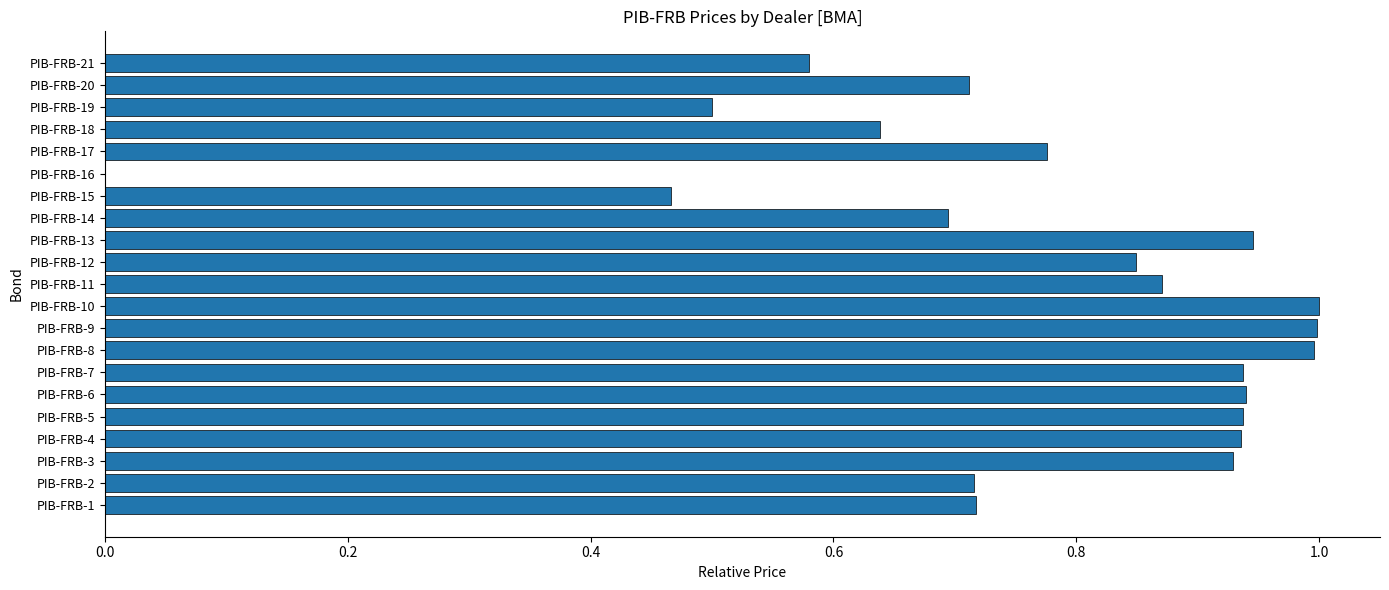

What is the sum of all values?

16.1